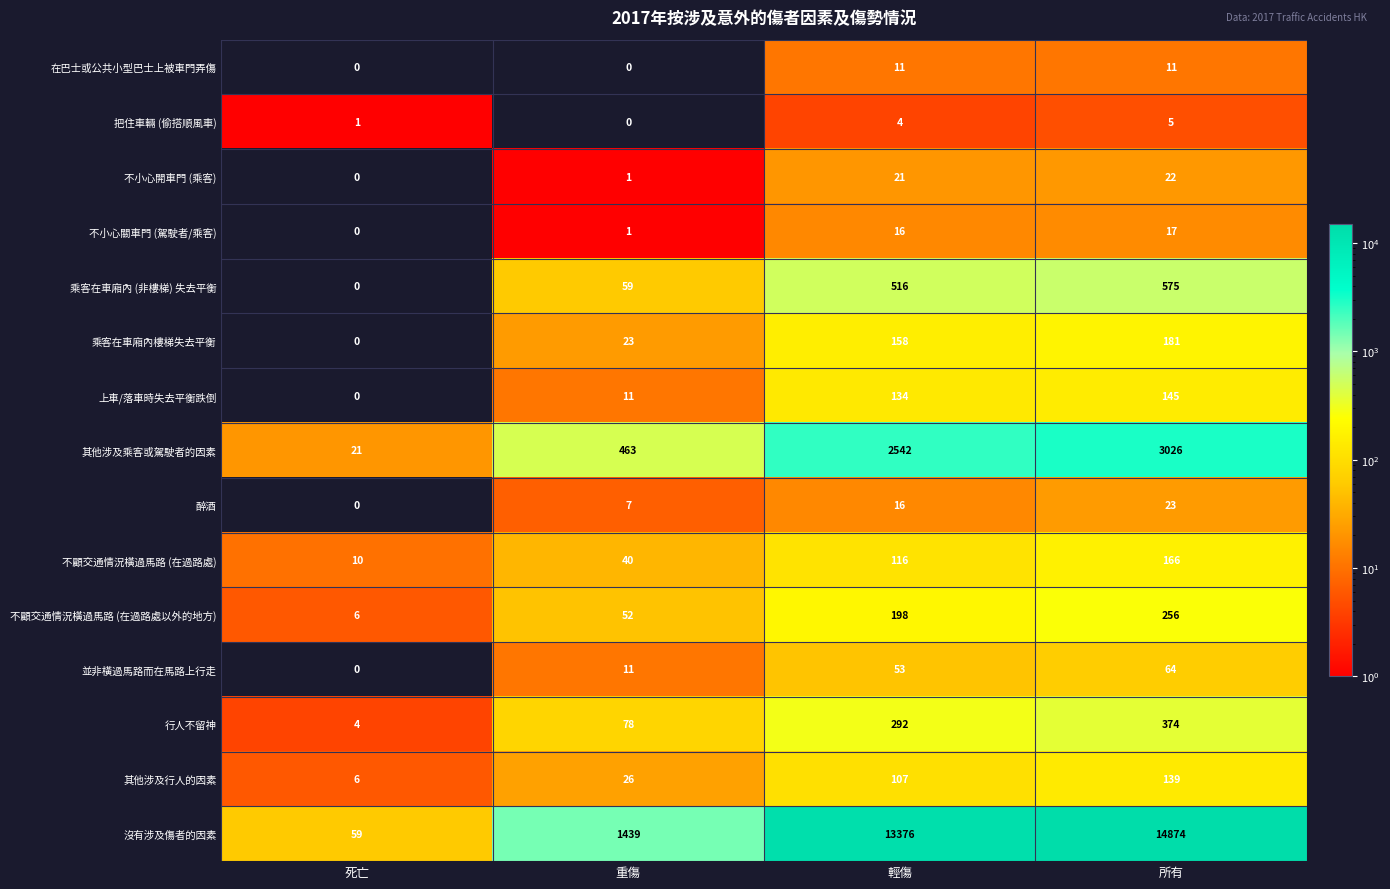

Between 死亡 and 輕傷, which series saw the biggest shift?

沒有涉及傷者的因素